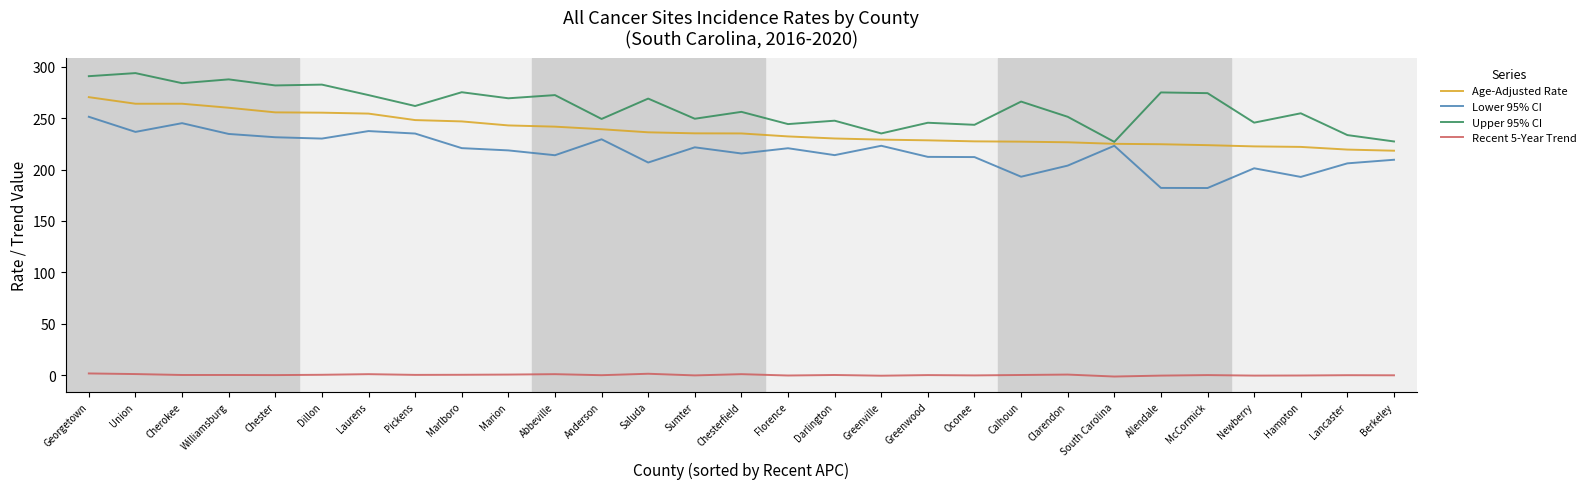

What is the lowest value of the Recent 5-Year Trend series?

-1.4